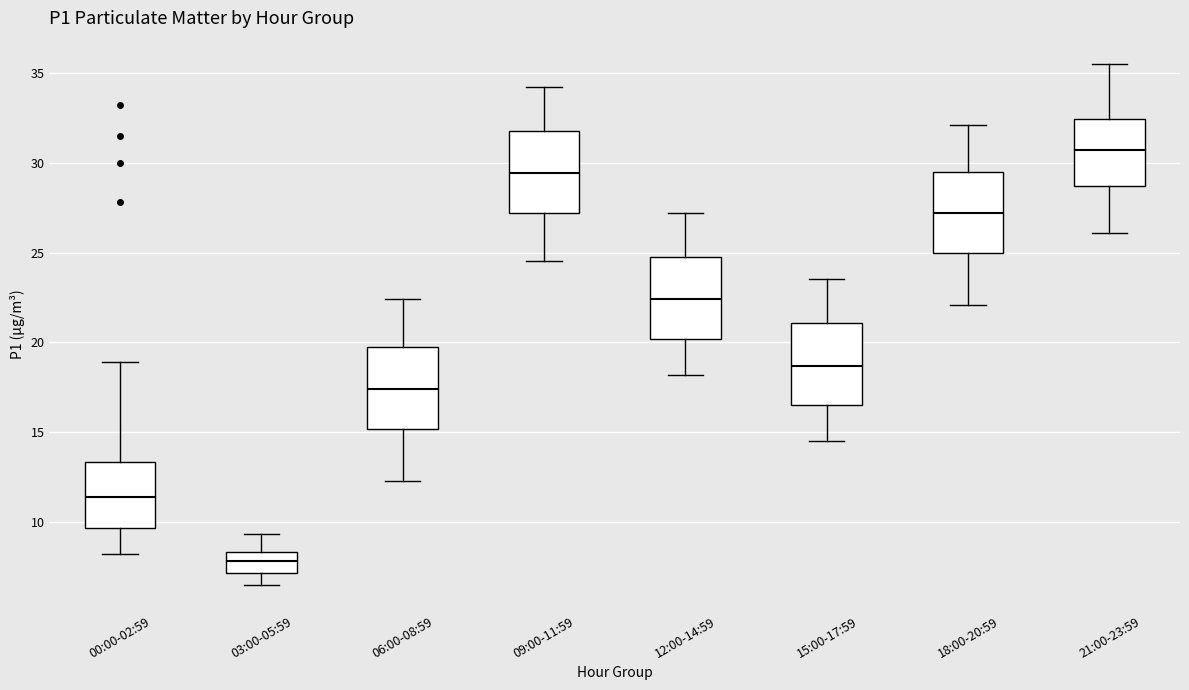

Where does the lower whisker of the box for 00:00-02:59 end on the y-axis? The values are not printed on the chart, so give them approximately, as read against the axis.

8.0